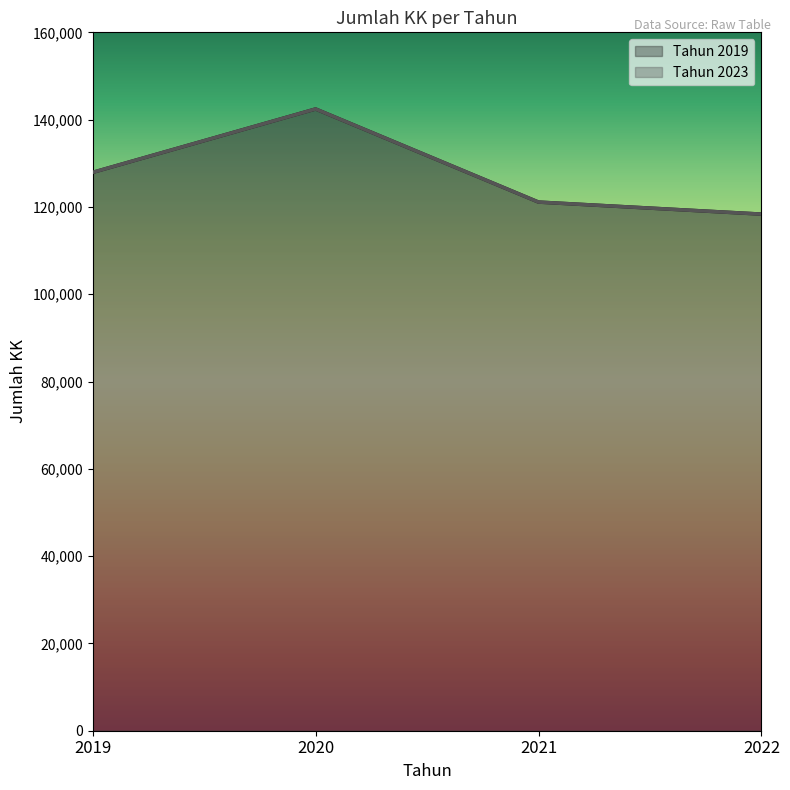

At which label does Tahun 2023 reach its minimum?

2022